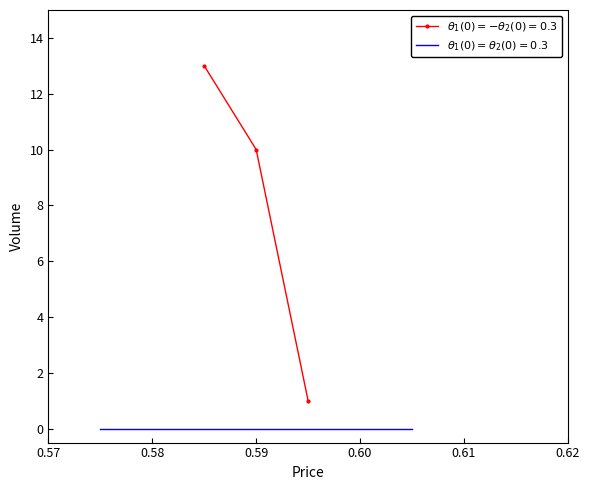

Count the number of categories in the chart.

3